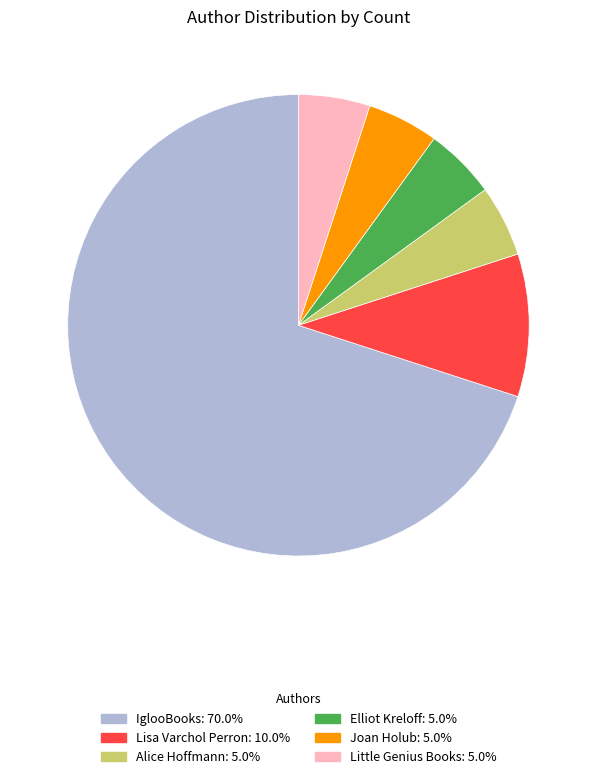

Is there any slice that represents more than half of the pie?

Yes